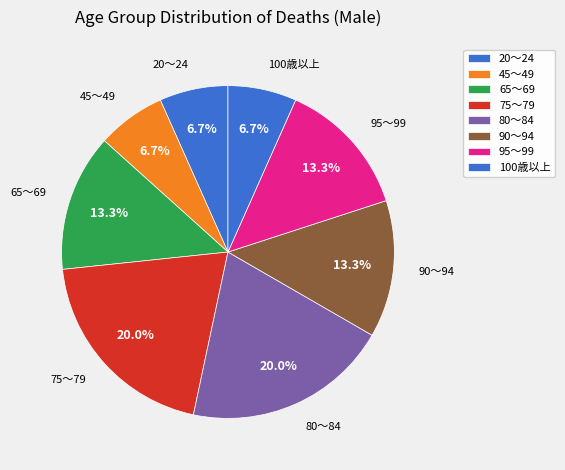

How many segments does this pie chart have?

8